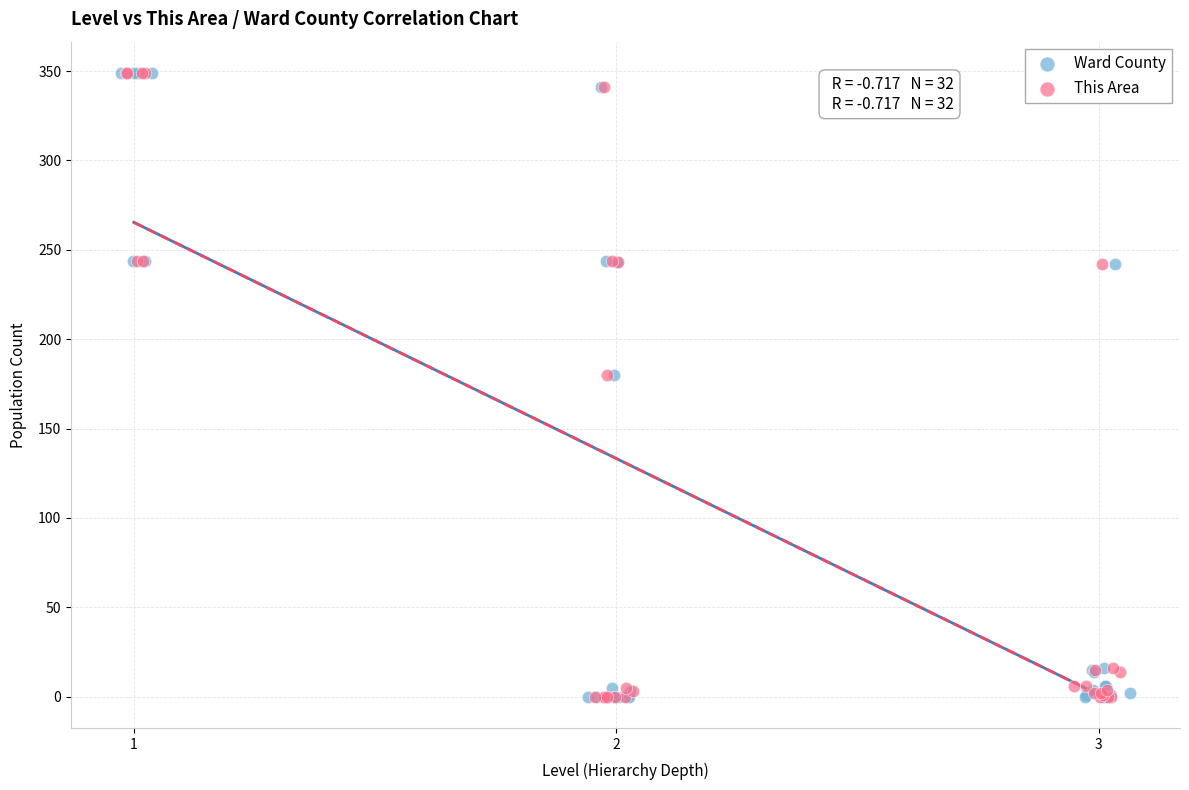

What are all the series names shown in the legend?

Ward County, This Area